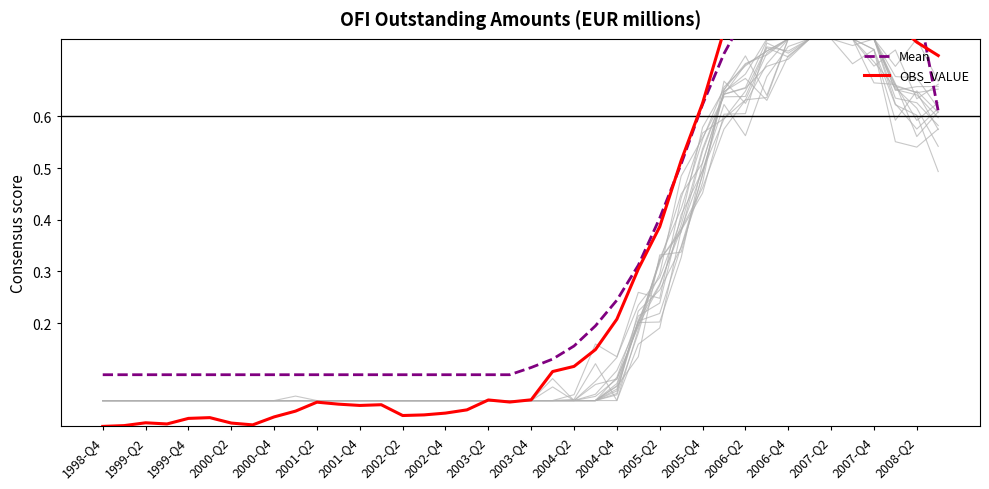

What is the difference between the second highest and second lowest values in the OBS_VALUE series?

1.0